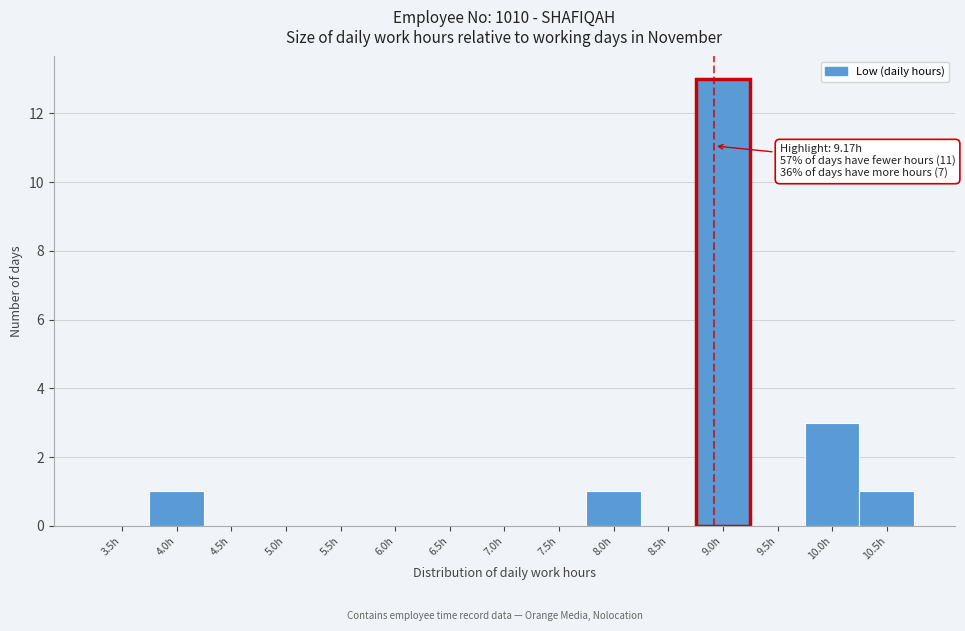

Reading right to left, extract all data points from this chart.

10.5h=1	10.0h=3	9.5h=0	9.0h=13	8.5h=0	8.0h=1	7.5h=0	7.0h=0	6.5h=0	6.0h=0	5.5h=0	5.0h=0	4.5h=0	4.0h=1	3.5h=0